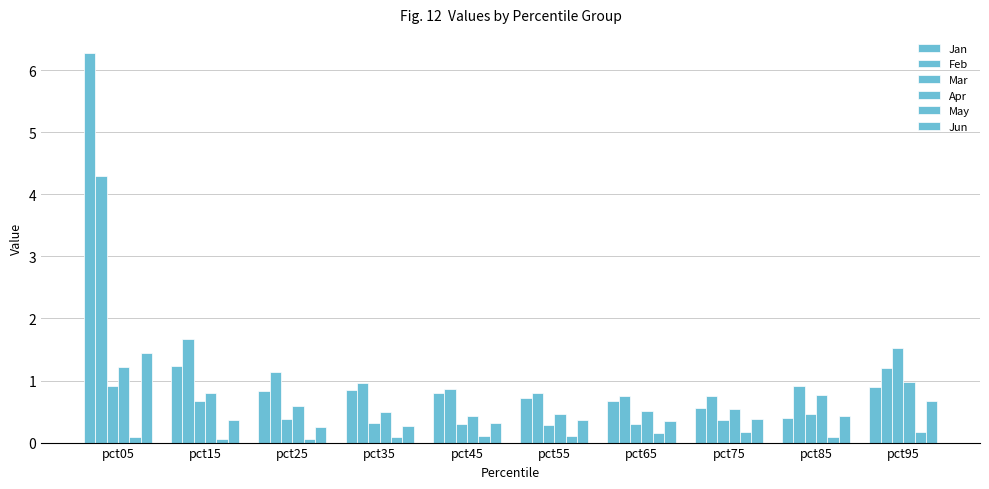

Count the number of categories in the chart.

10